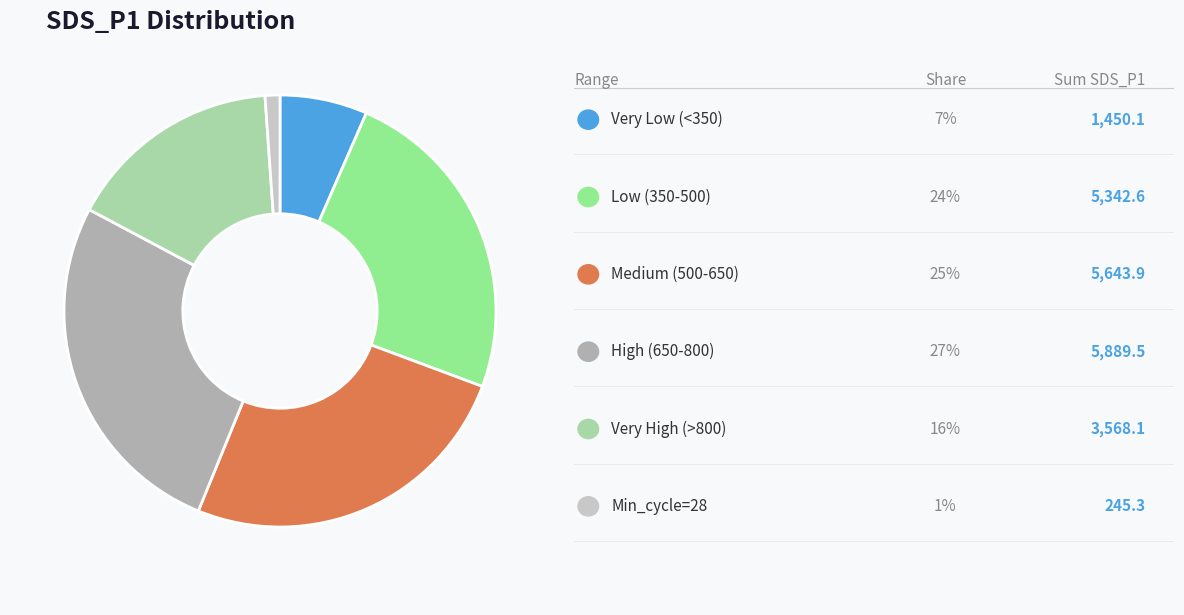

Is there any slice that represents more than half of the pie?

No